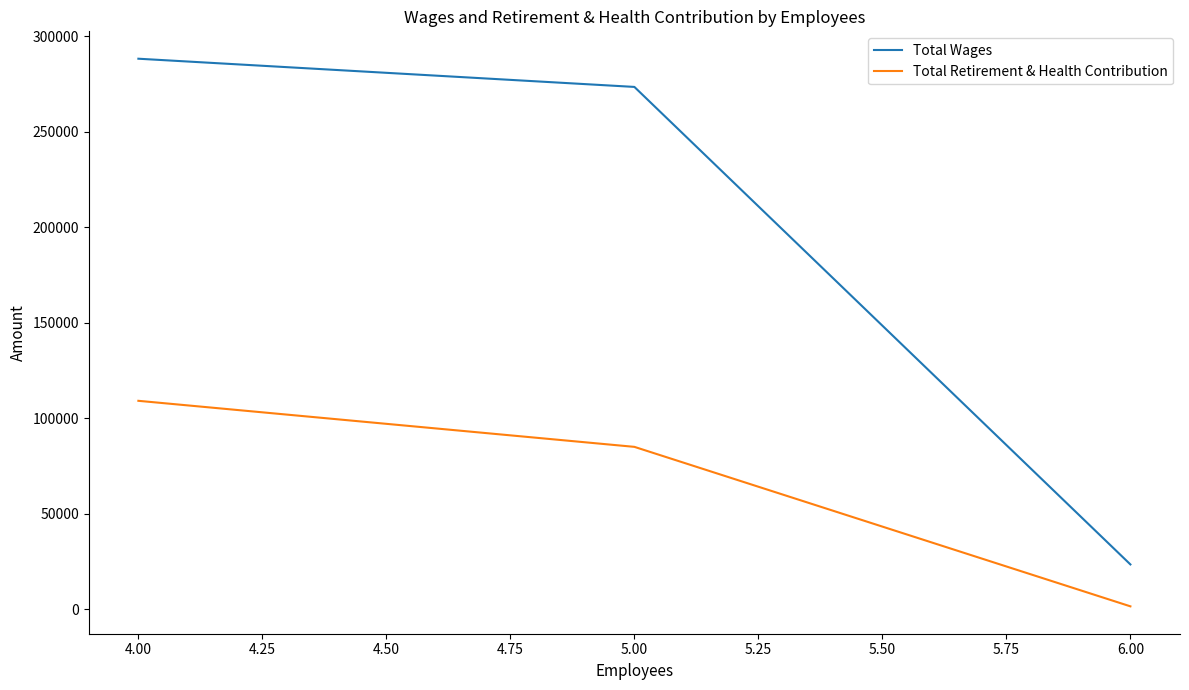

At which label is Total Wages closest to 155852?

5.00